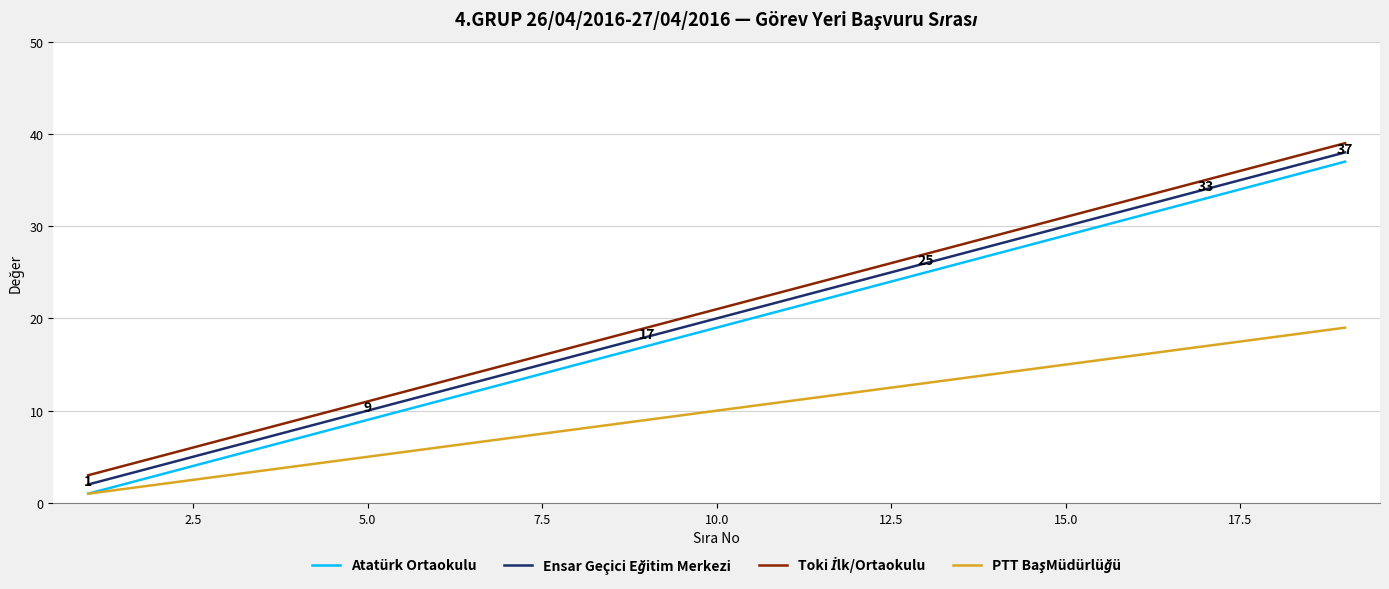

What is the maximum value shown in the chart?

39